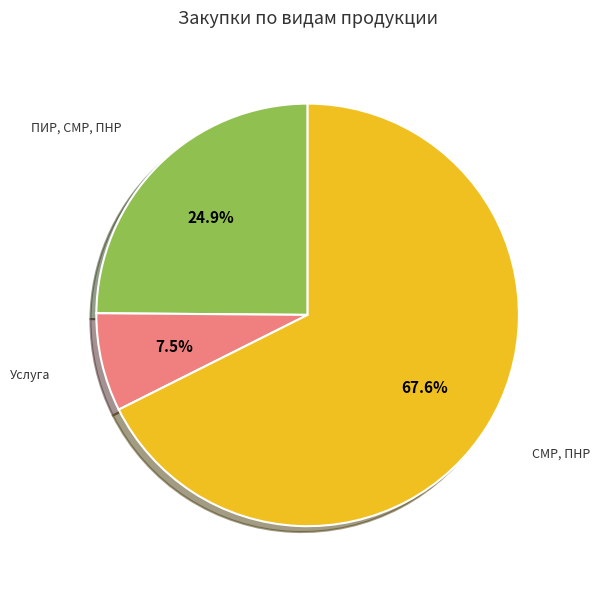

Count the number of slices in the pie.

3